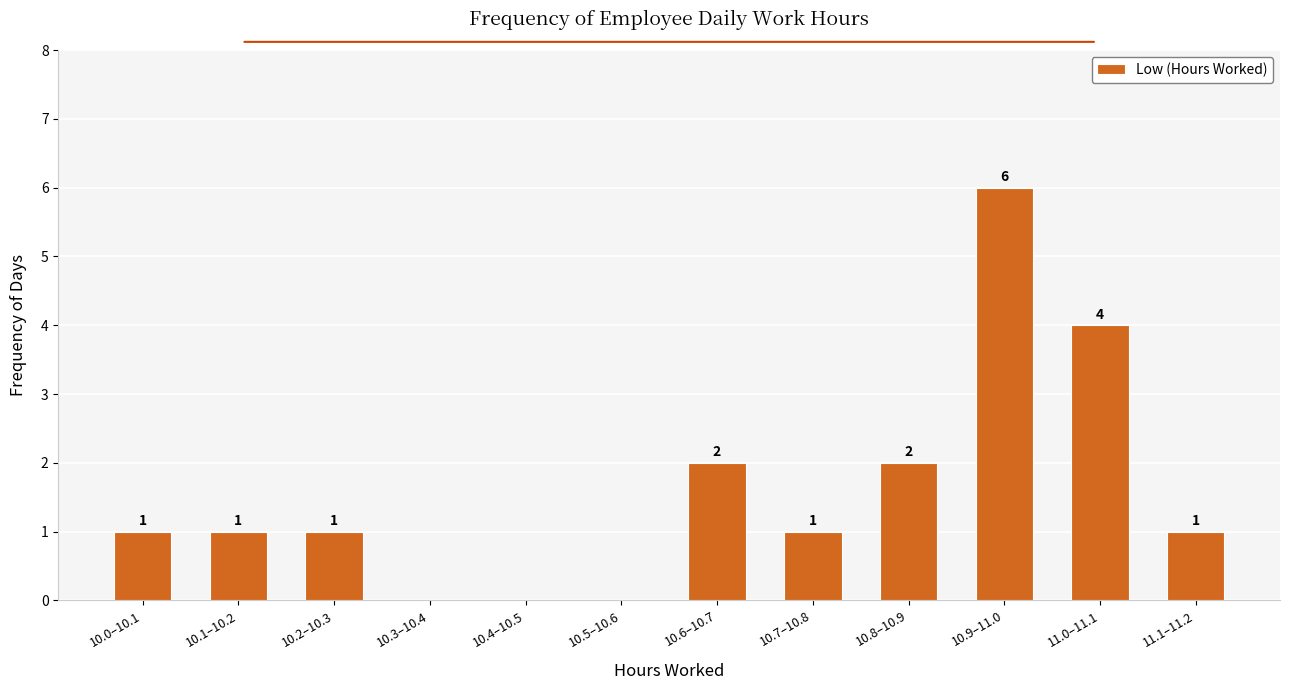

Reading left to right, transcribe all the data shown in this chart.

10.0–10.1=1	10.1–10.2=1	10.2–10.3=1	10.3–10.4=0	10.4–10.5=0	10.5–10.6=0	10.6–10.7=2	10.7–10.8=1	10.8–10.9=2	10.9–11.0=6	11.0–11.1=4	11.1–11.2=1